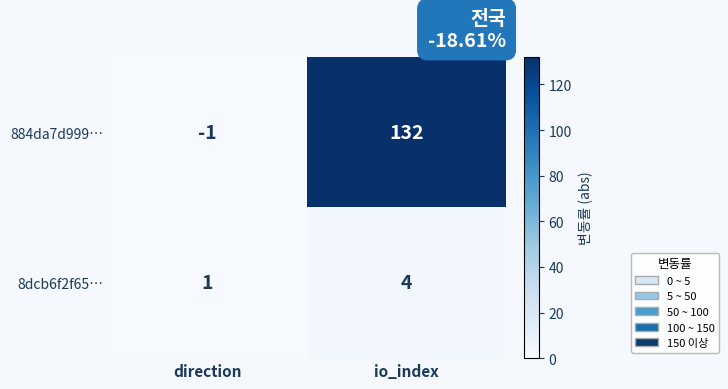

What is the difference between the 8dcb6f2f65… values at direction and io_index?

3